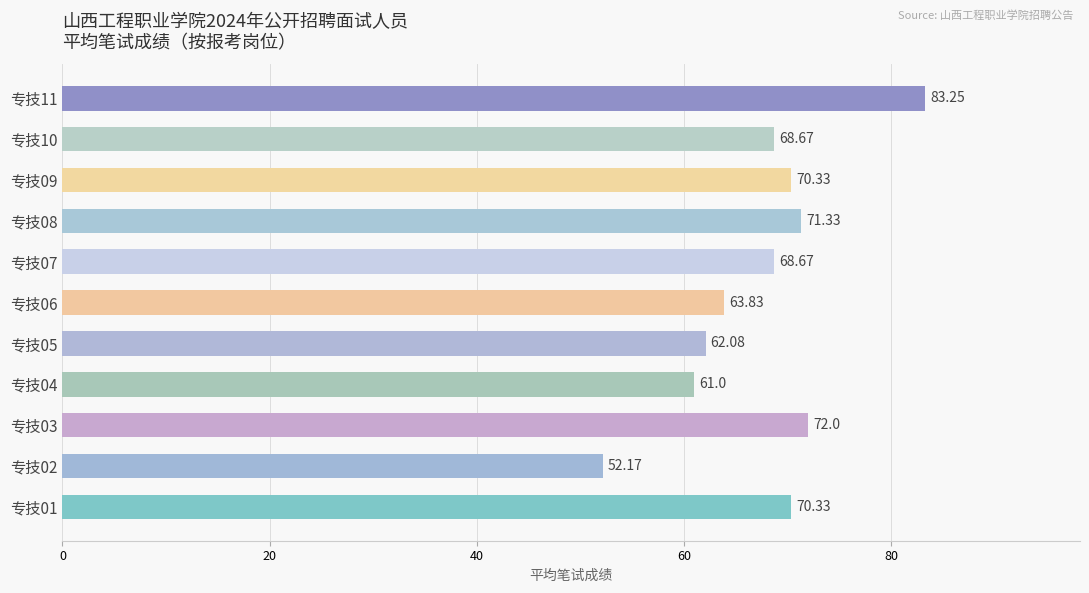

How many categories are shown in the chart?

11